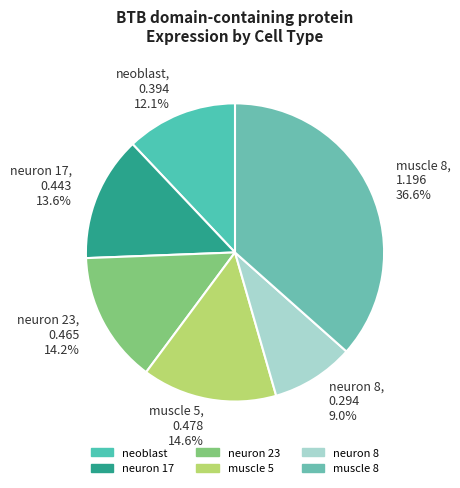

Which slice is the largest?

muscle 8